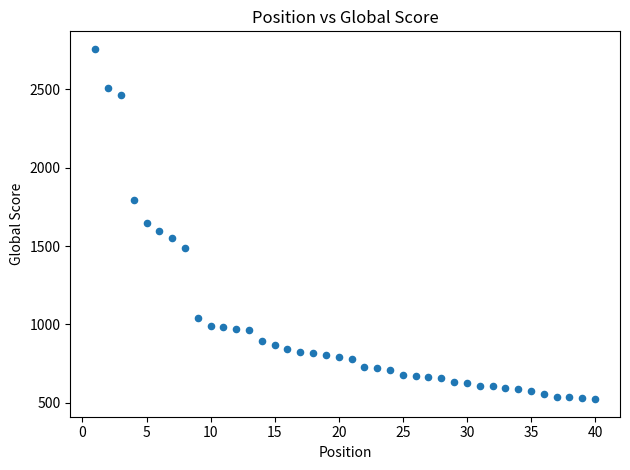

What is the range of Y values (max minus min)?

2236